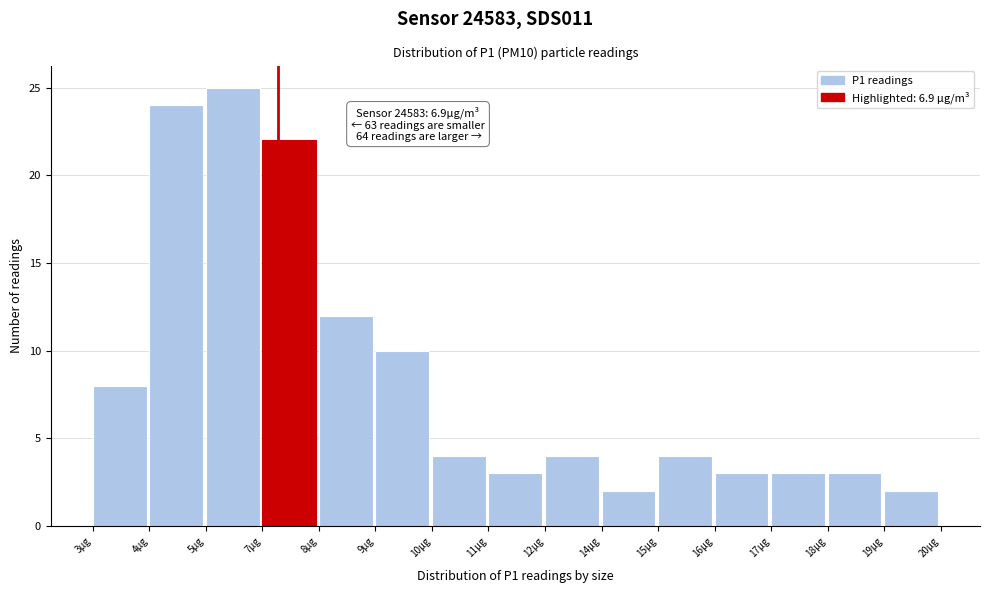

Reading left to right, list all the values displayed in this chart.

3µg=8	4µg=24	5µg=25	7µg=22	8µg=12	9µg=10	10µg=4	11µg=3	12µg=4	14µg=2	15µg=4	16µg=3	17µg=3	18µg=3	19µg=2